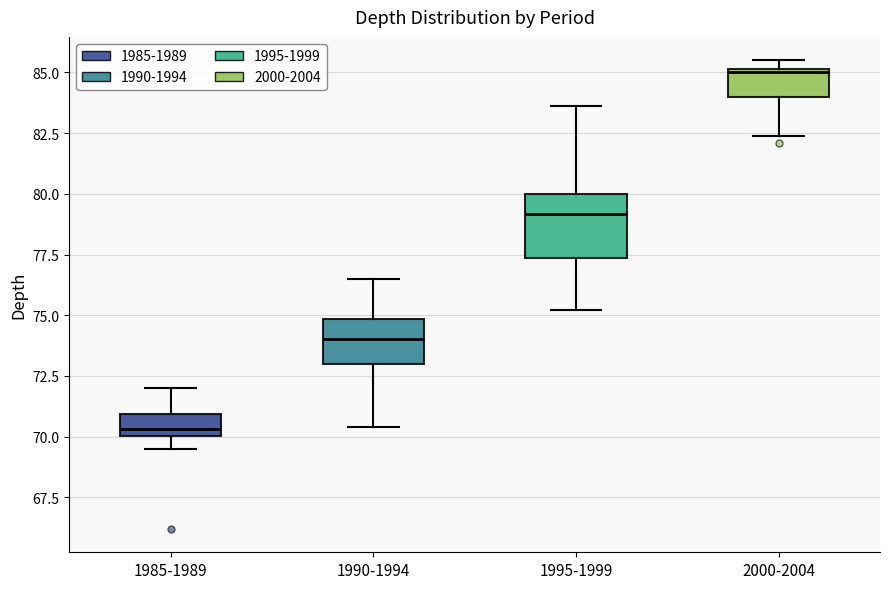

Which box is the tallest, from its lower edge to its upper edge?

1995-1999